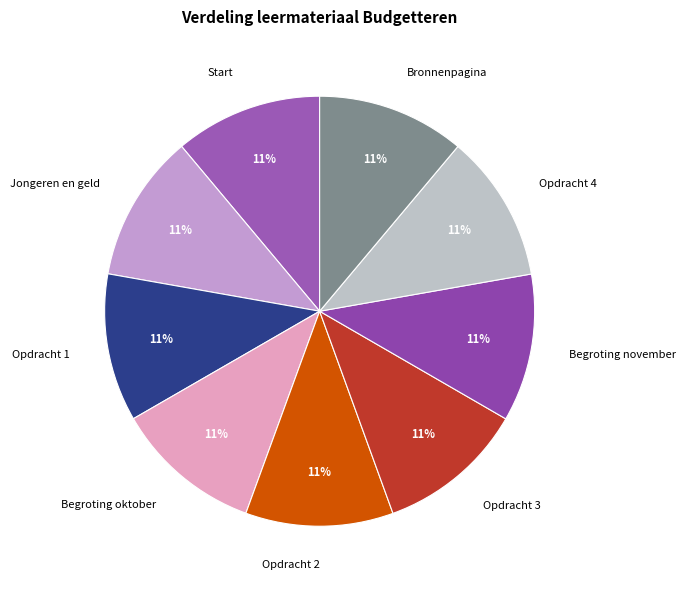

Is there any slice that represents more than half of the pie?

No